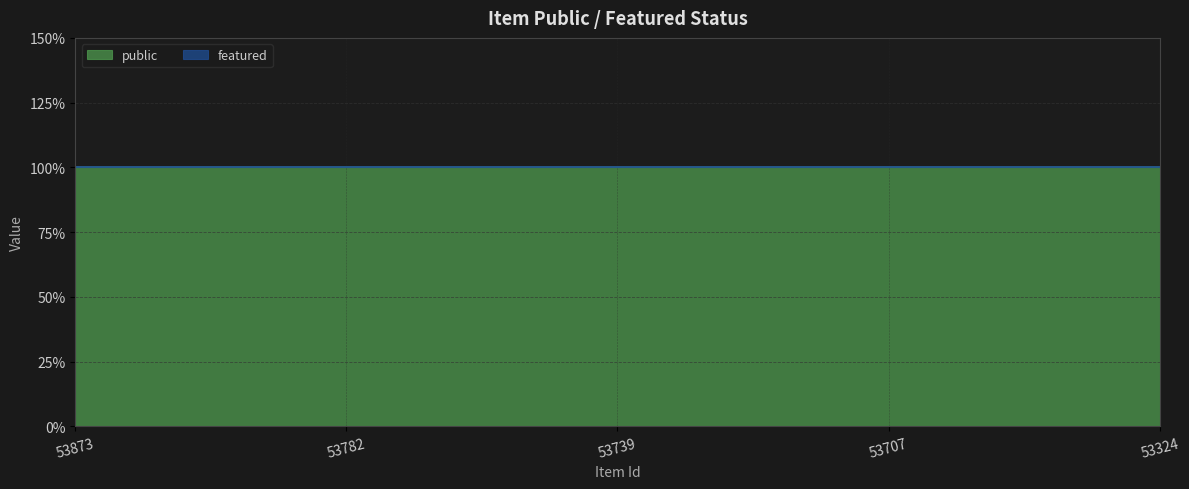

Rank the series by their maximum value, from highest to lowest.

public, featured